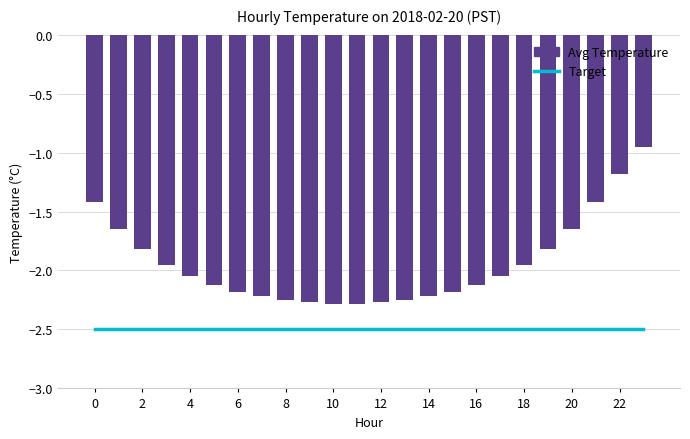

Which series changed the most between 18 and 20?

Avg Temperature